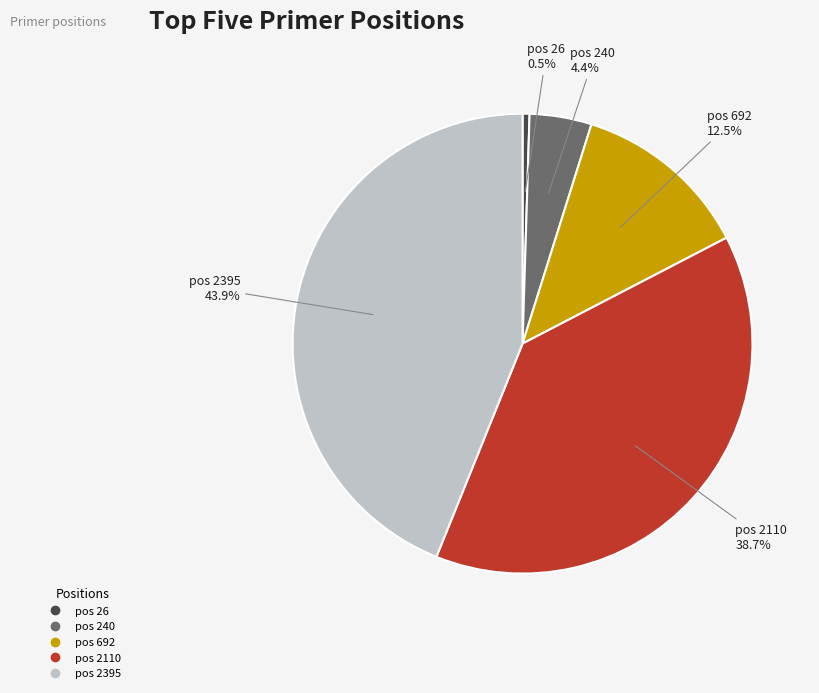

Rank the categories by value from lowest to highest.

pos 26, pos 240, pos 692, pos 2110, pos 2395